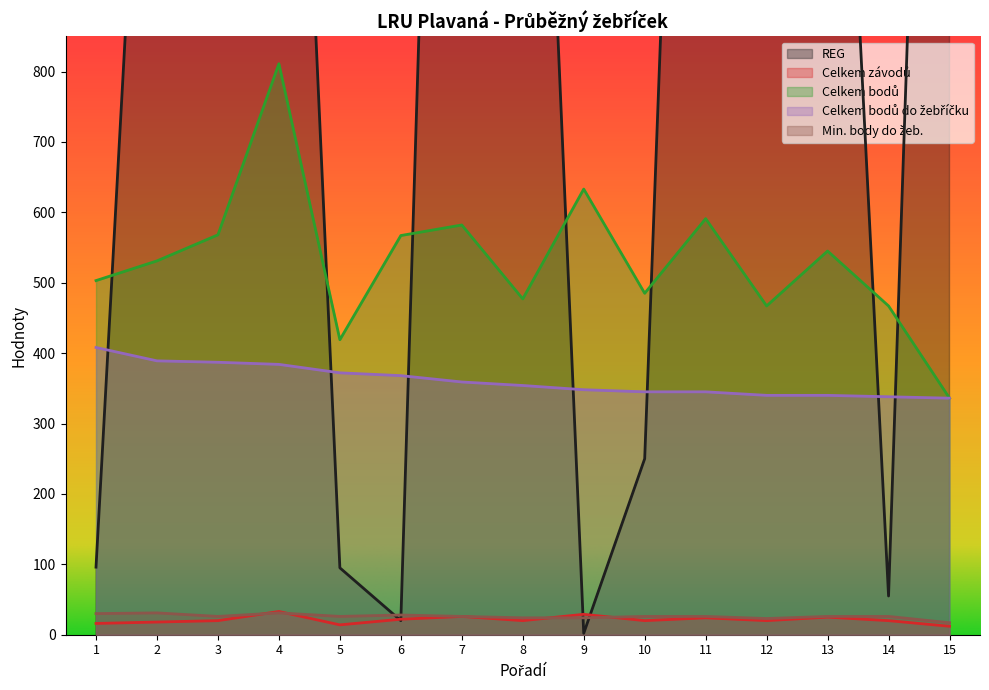

Which series has the largest total across all categories?

REG